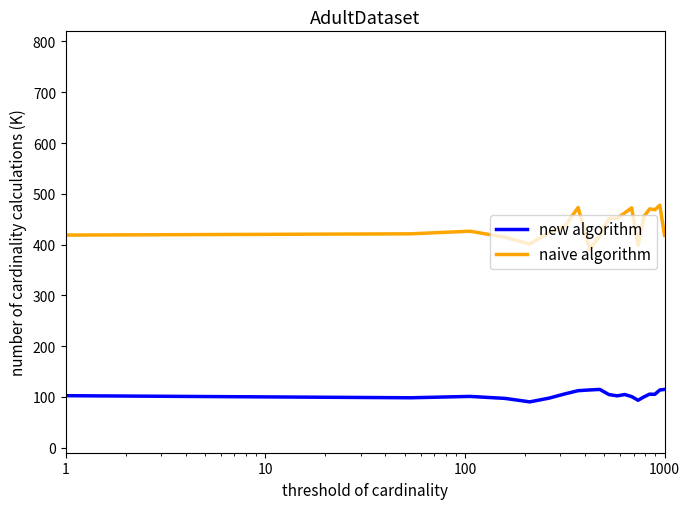

Which series has the largest range (max minus min)?

naive algorithm